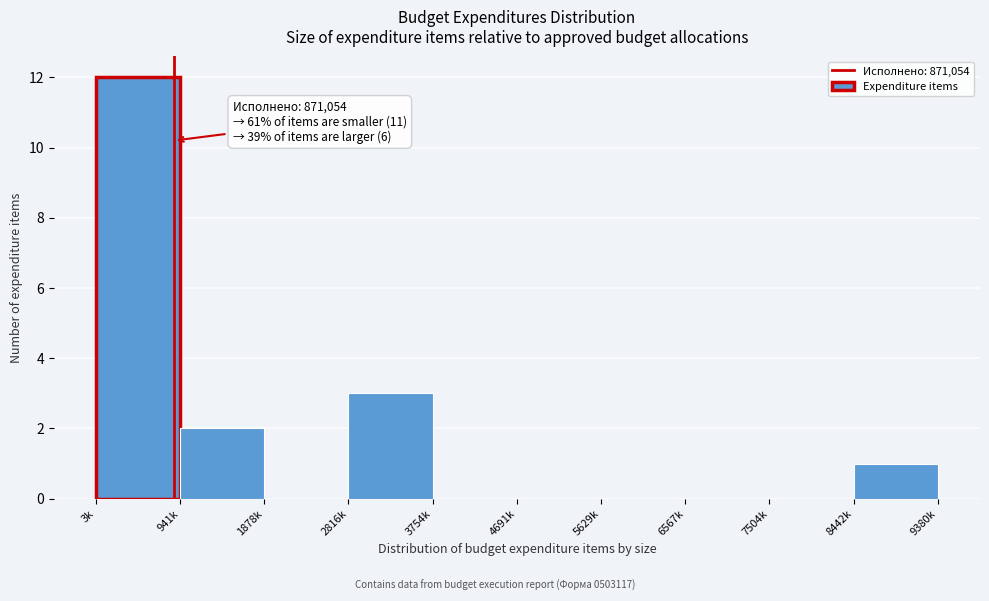

Reading left to right, list all the values displayed in this chart.

3k=12	941k=2	1878k=0	2816k=3	3754k=0	4691k=0	5629k=0	6567k=0	7504k=0	8442k=1